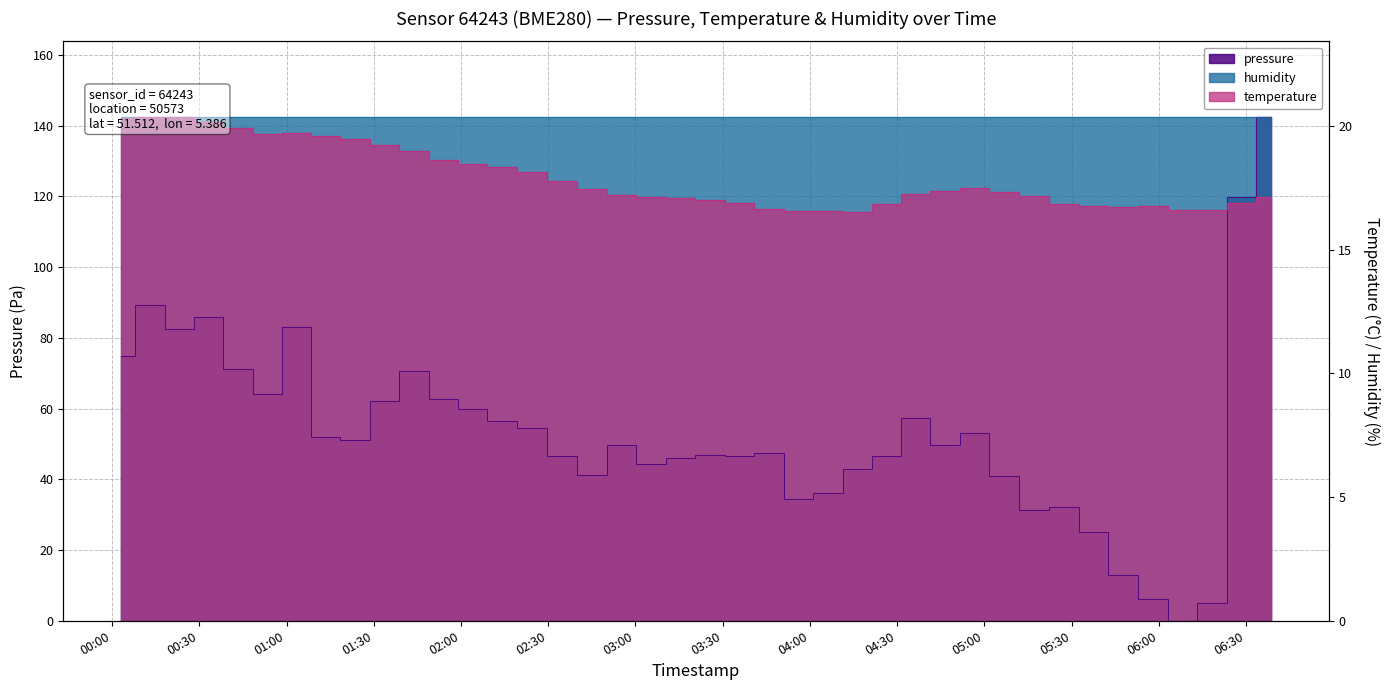

At which category is the sum across all series the highest?

2022-10-31T06:38:31